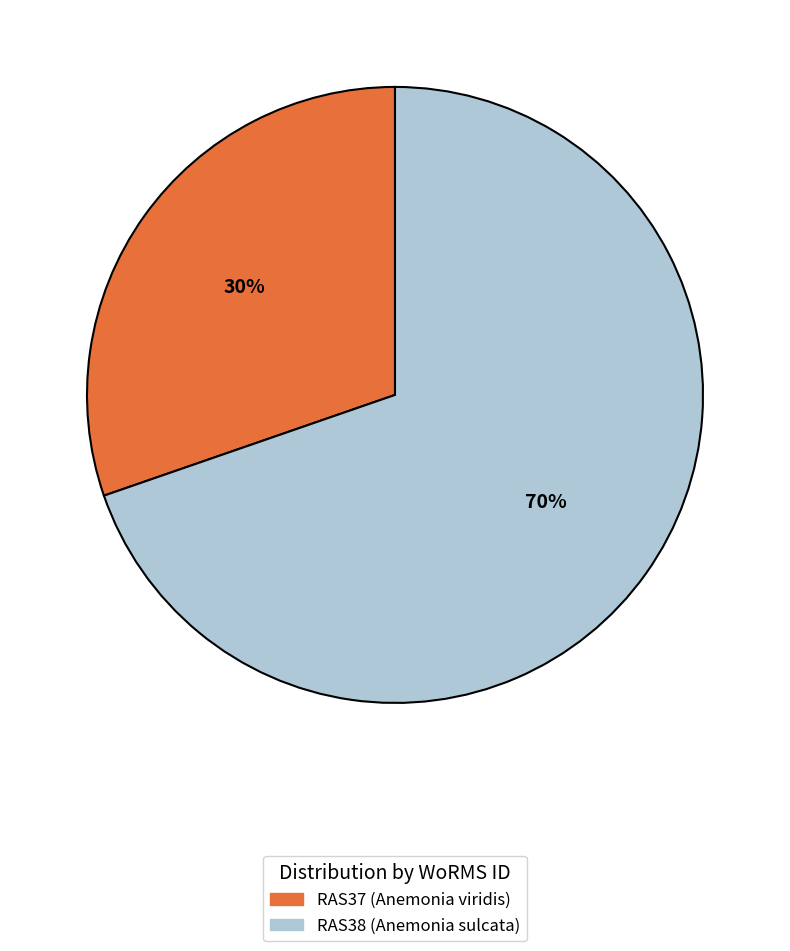

Count the number of slices in the pie.

2